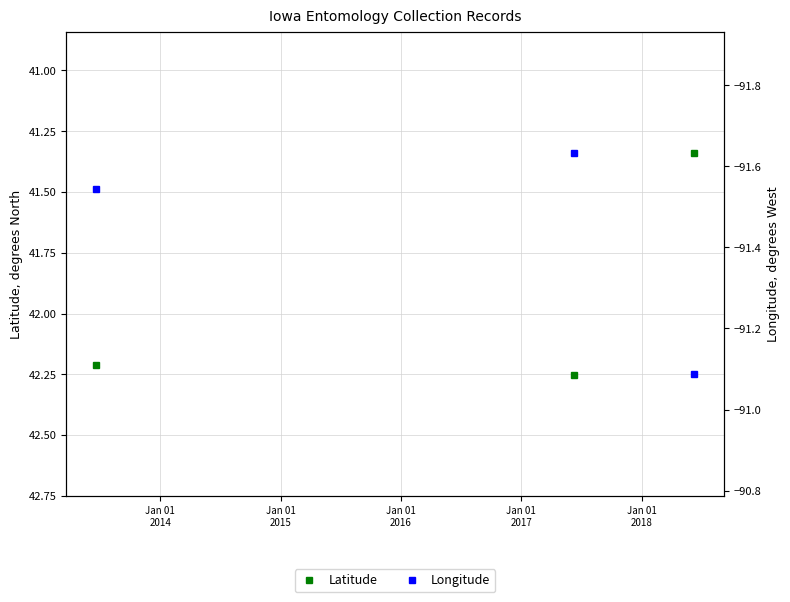

What is the difference between the second highest and minimum values in the Latitude series?

0.9